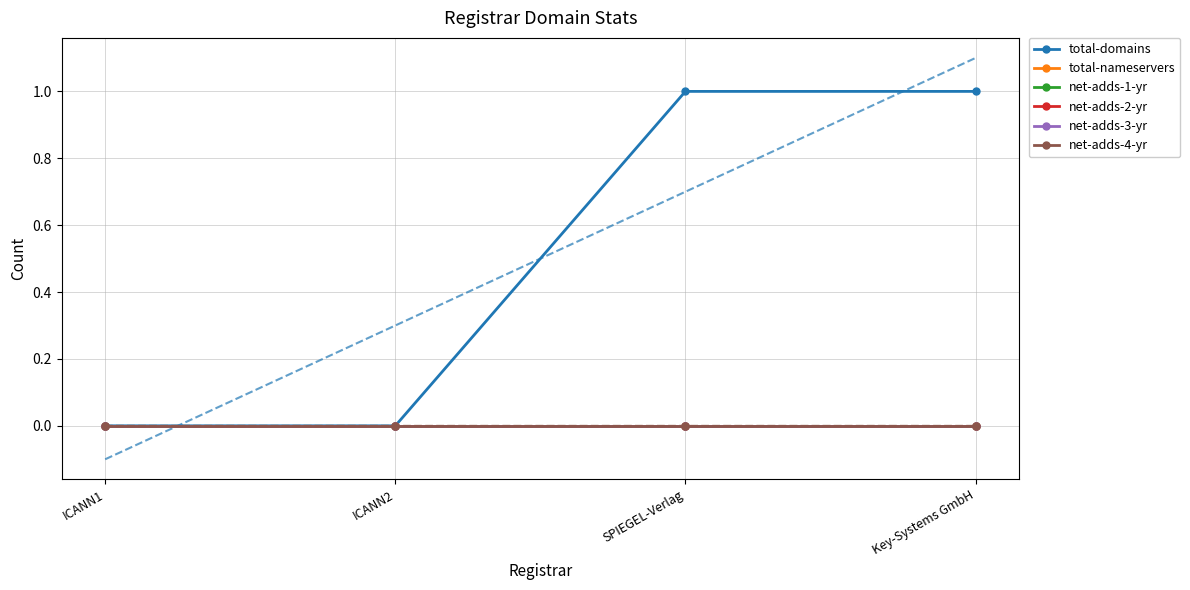

Which has a higher value, Key-Systems GmbH or SPIEGEL-Verlag?

Key-Systems GmbH